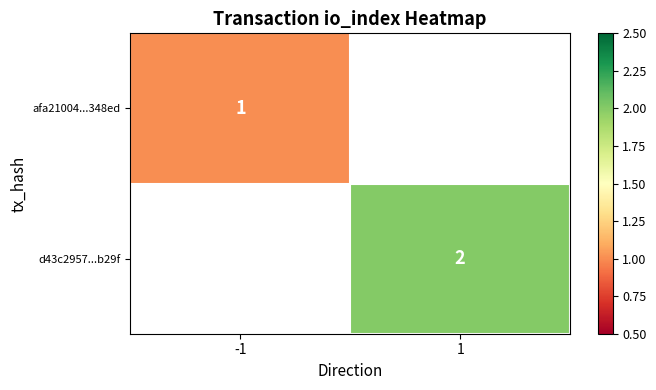

The d43c2957...b29f series shows 2 at 1. True or false?

True